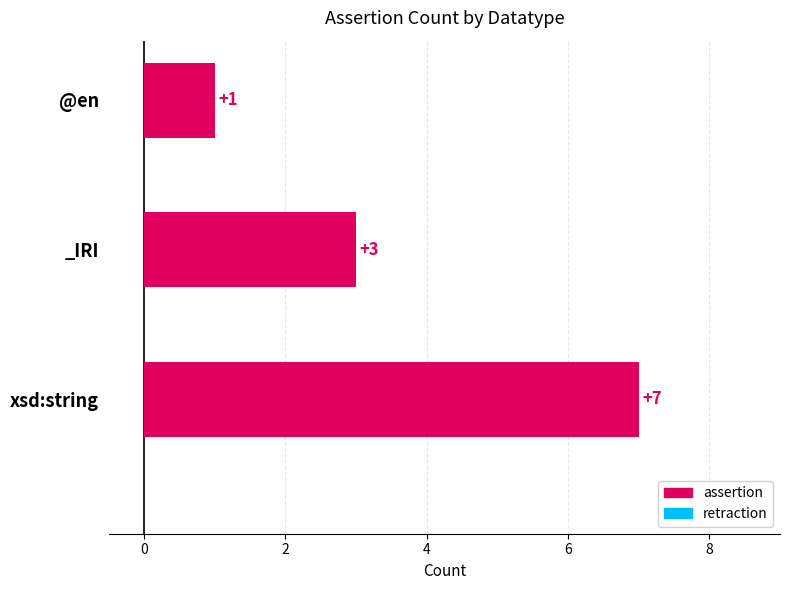

How many bars are there in total?

3